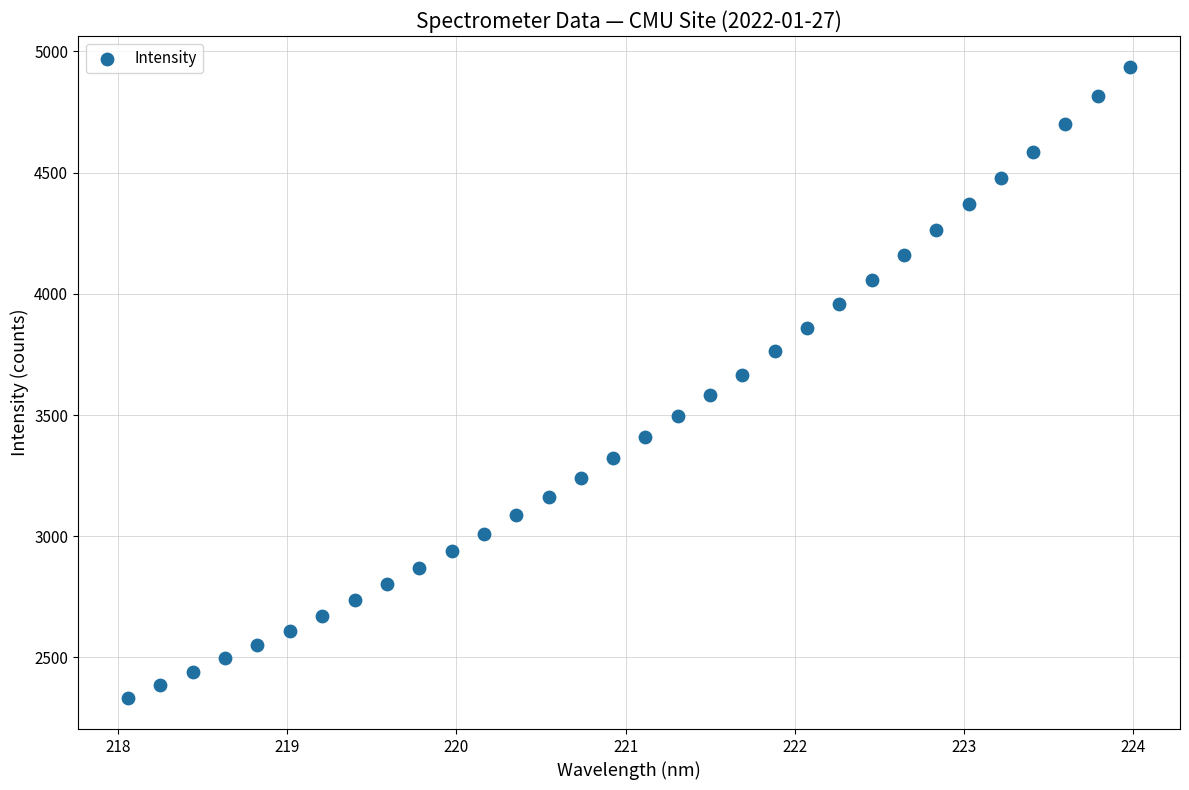

What is the range of X values (max minus min)?

5.9